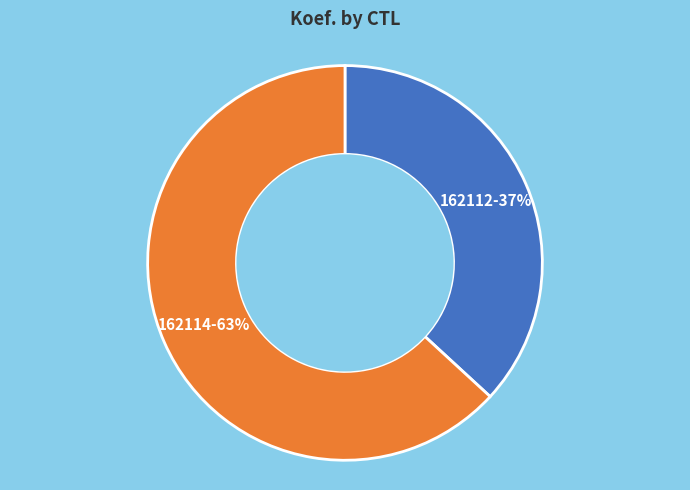

To the nearest percent, what percentage of the pie is 162112?

37%